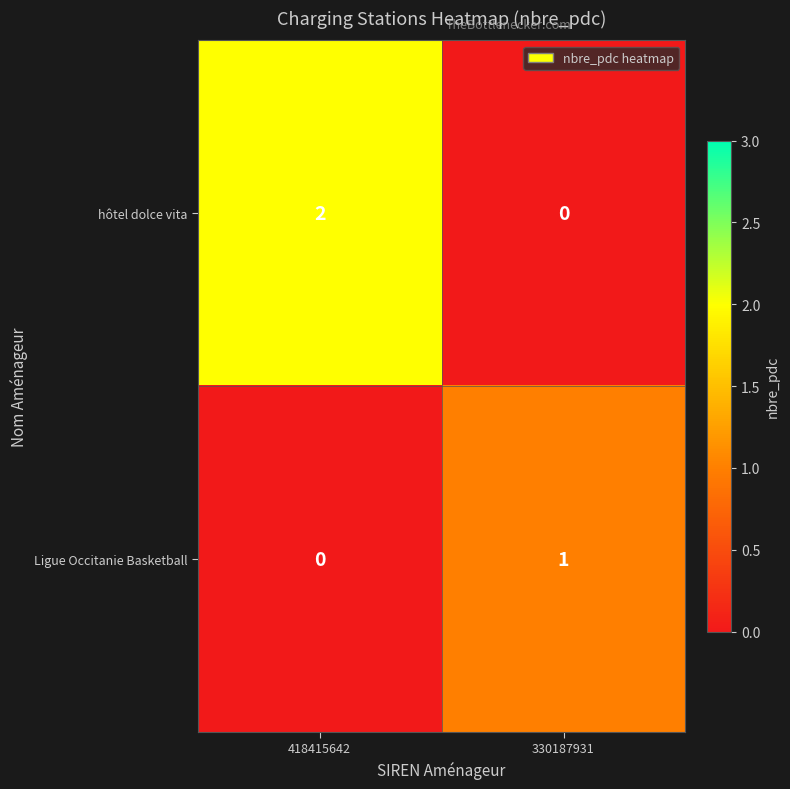

List the series in order of their peak value, lowest first.

Ligue Occitanie Basketball, hôtel dolce vita